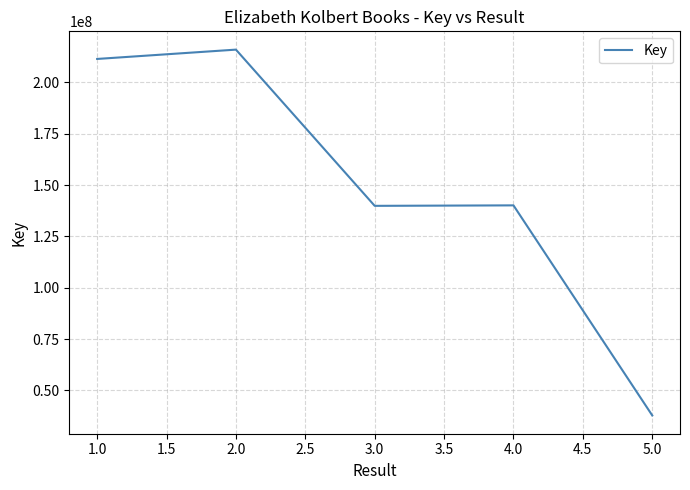

What is the smallest value displayed?

37790259